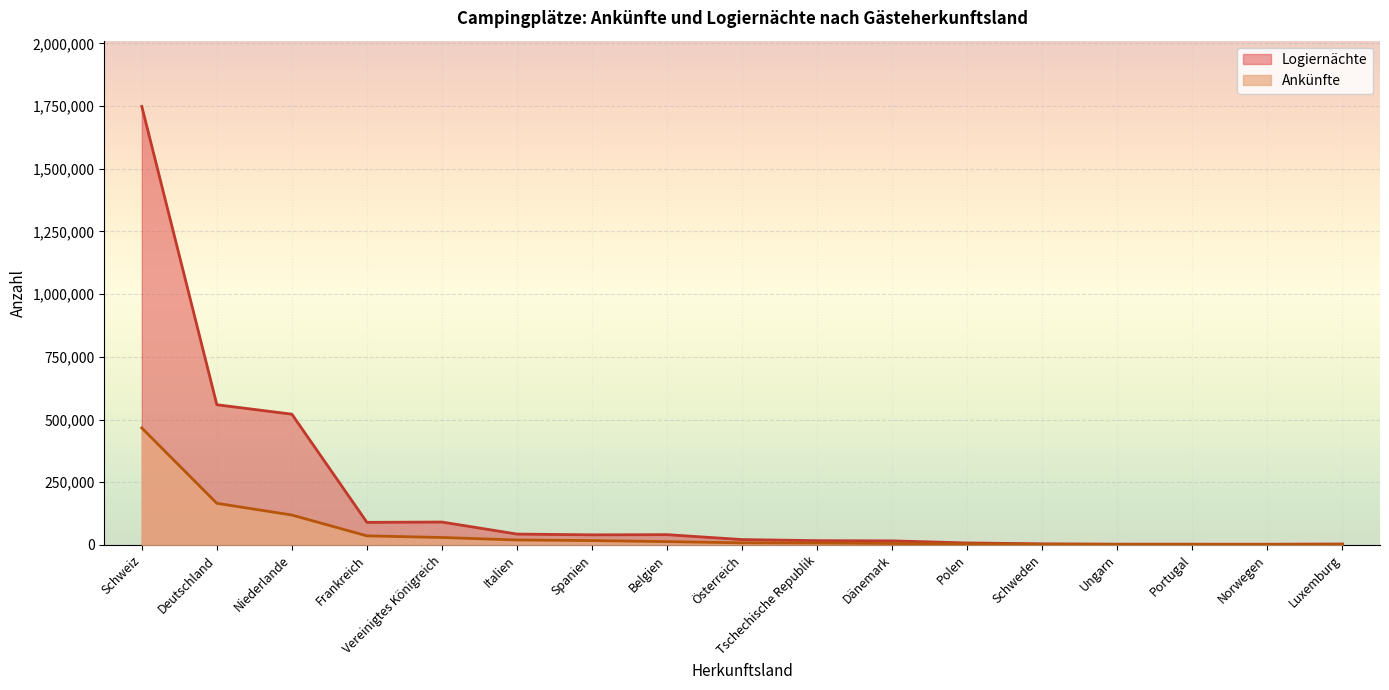

Rank the series by their average value, from highest to lowest.

Logiernächte, Ankünfte